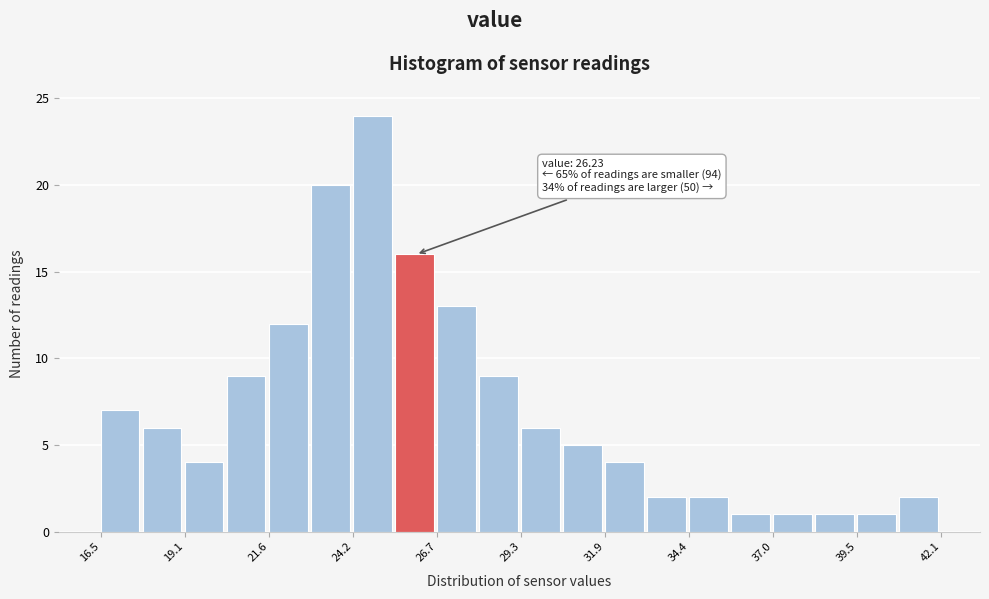

Around what value on the x-axis is the tallest bar? Give the approximate position of its centre, as read against the axis.

25.0